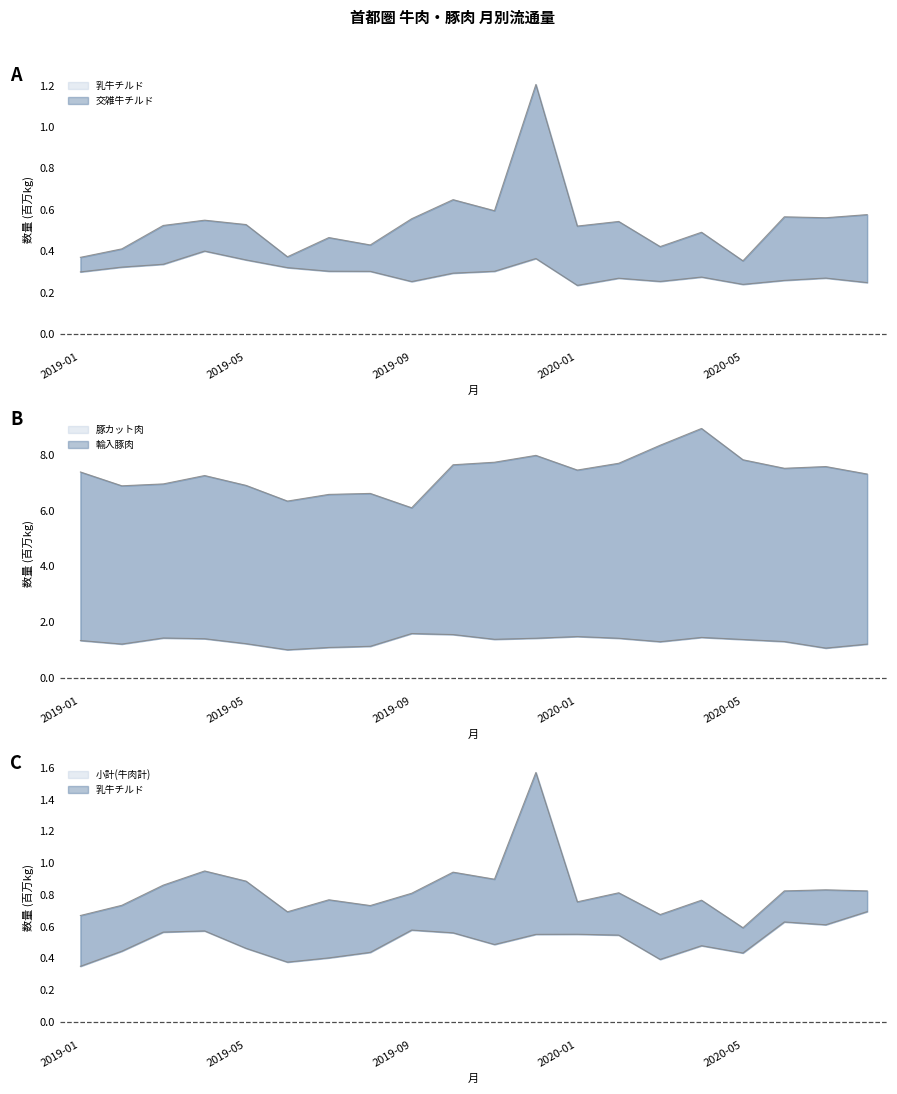

Is it true that 輸入豚肉 equals 0.3 at 2019-02?

False